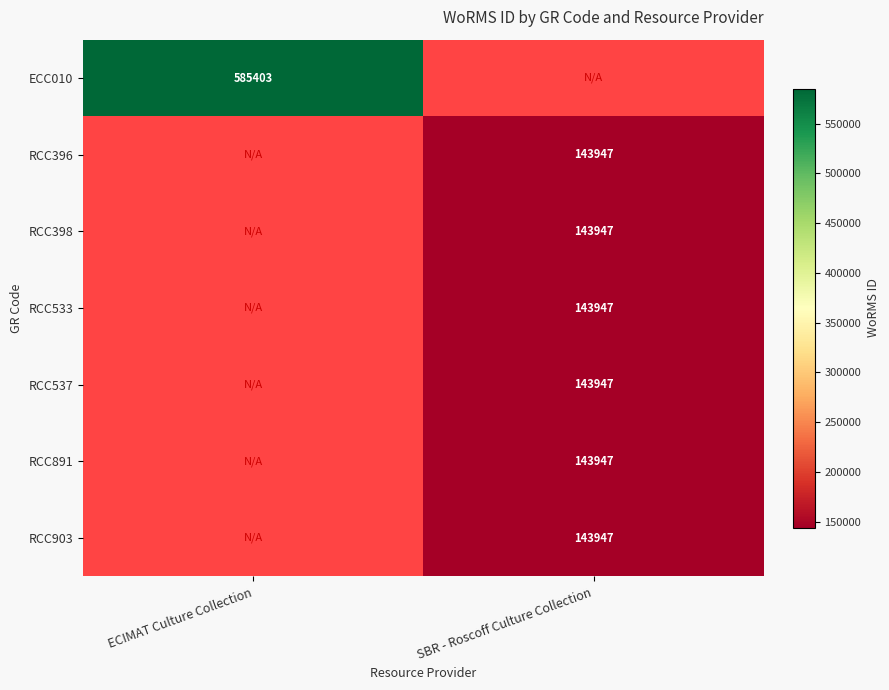

True or false: RCC396 has a value of 69652 at SBR - Roscoff Culture Collection.

False